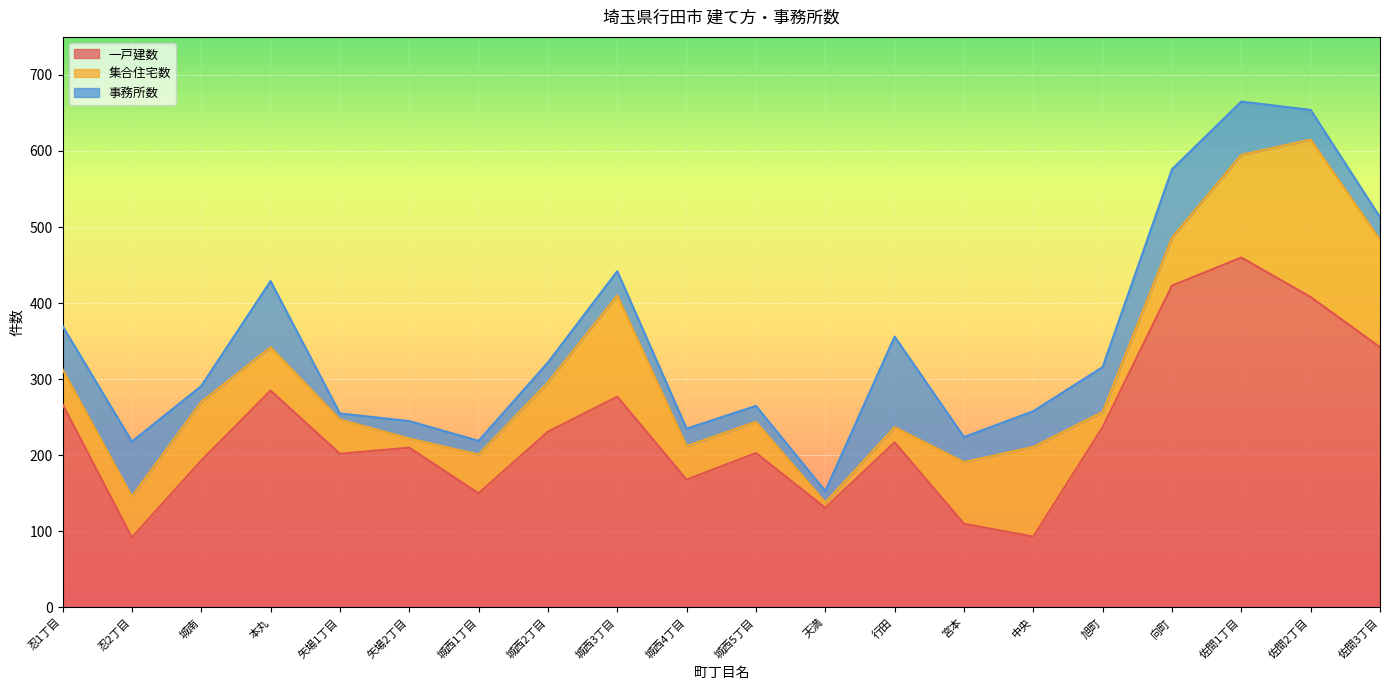

Which series changed the most between 忍1丁目 and 宮本?

一戸建数